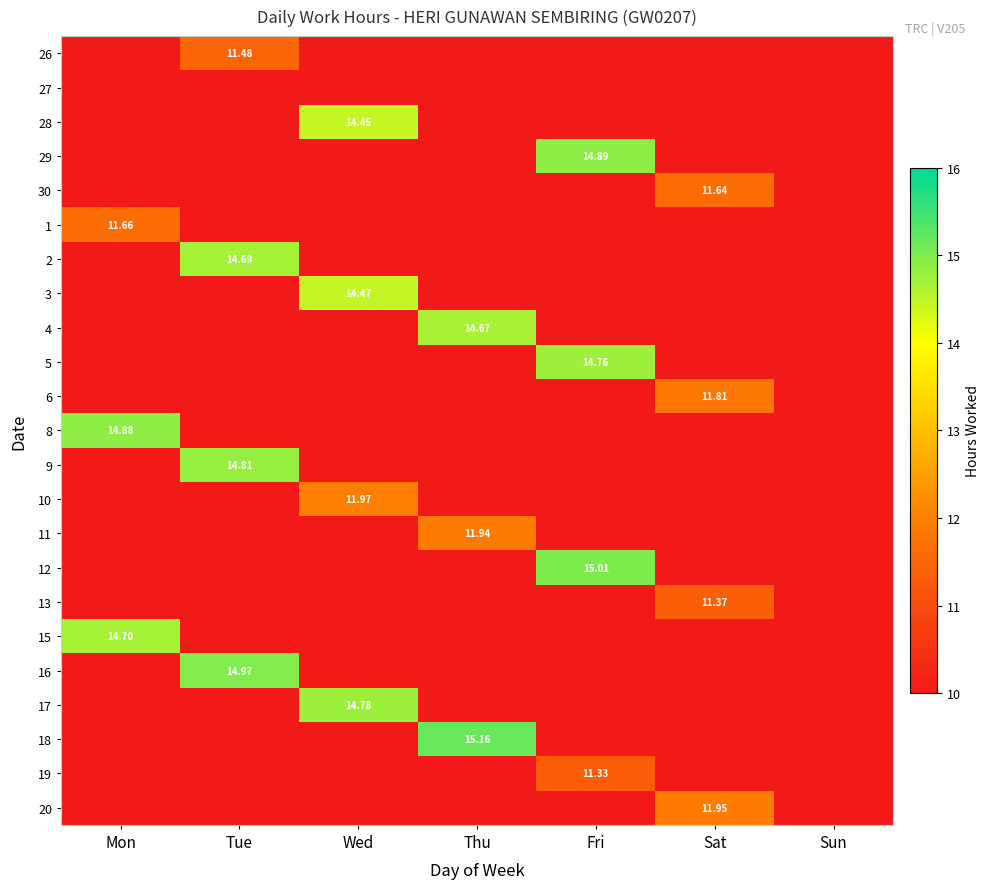

Which has a higher value, Sat or Mon?

Mon